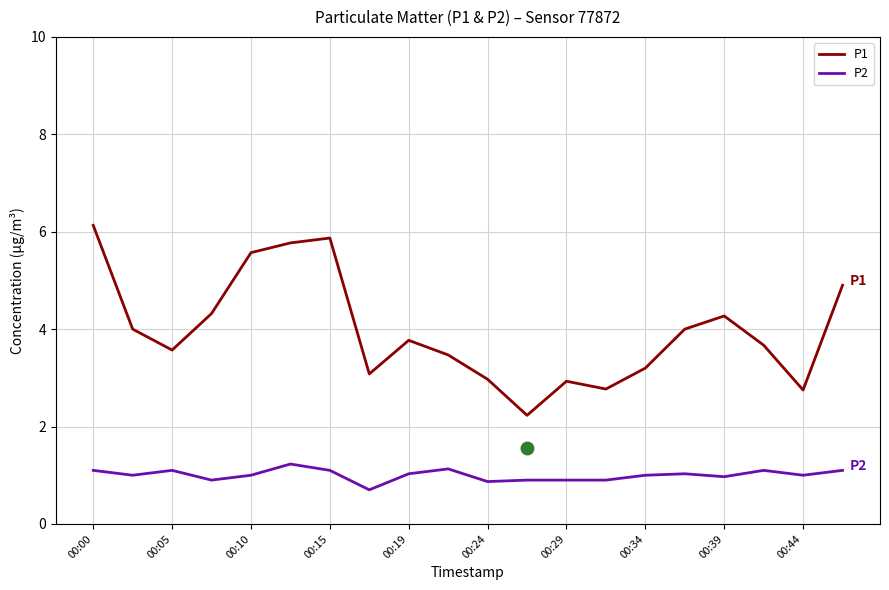

Which series has the widest spread of values?

P1